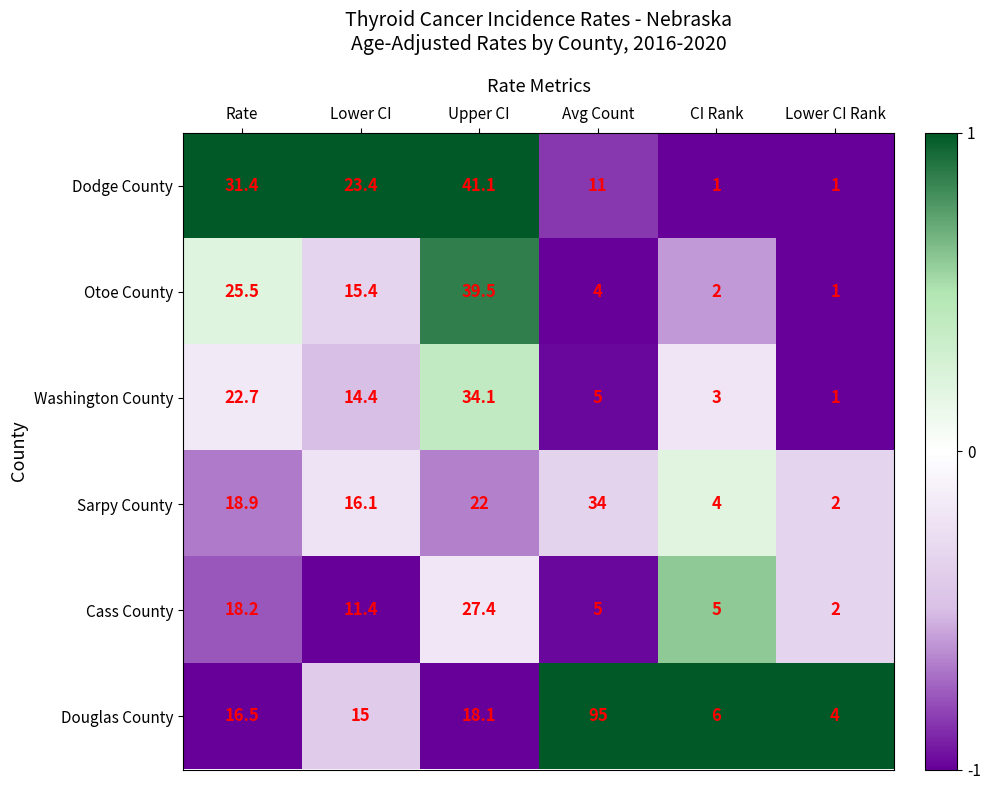

What is the approximate value of Otoe County at Lower CI?

15.4